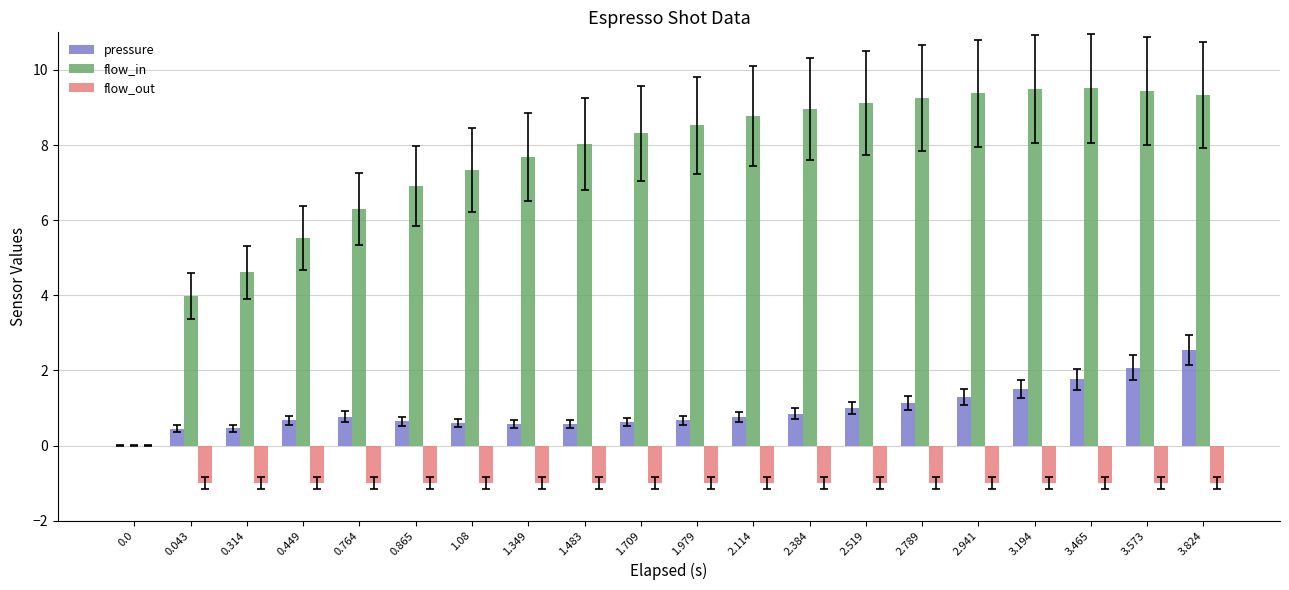

What is the greatest value displayed?

9.5